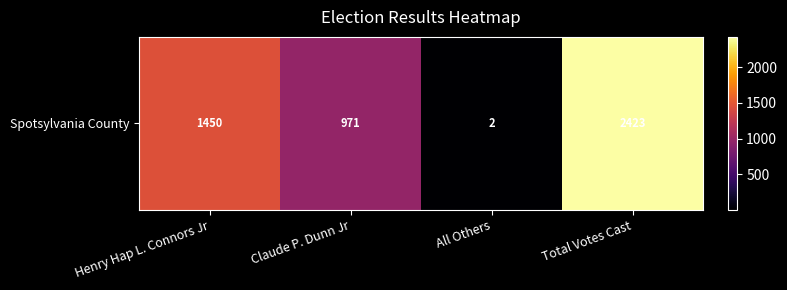

List the labels in order of value, smallest first.

All Others, Claude P. Dunn Jr, Henry Hap L. Connors Jr, Total Votes Cast